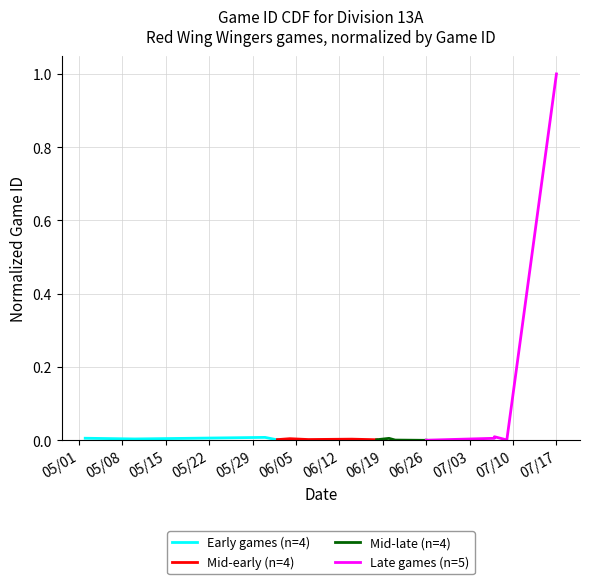

Is the value of Mid-late (n=4) at 05/15 greater than the value of Mid-early (n=4) at 05/01?

No